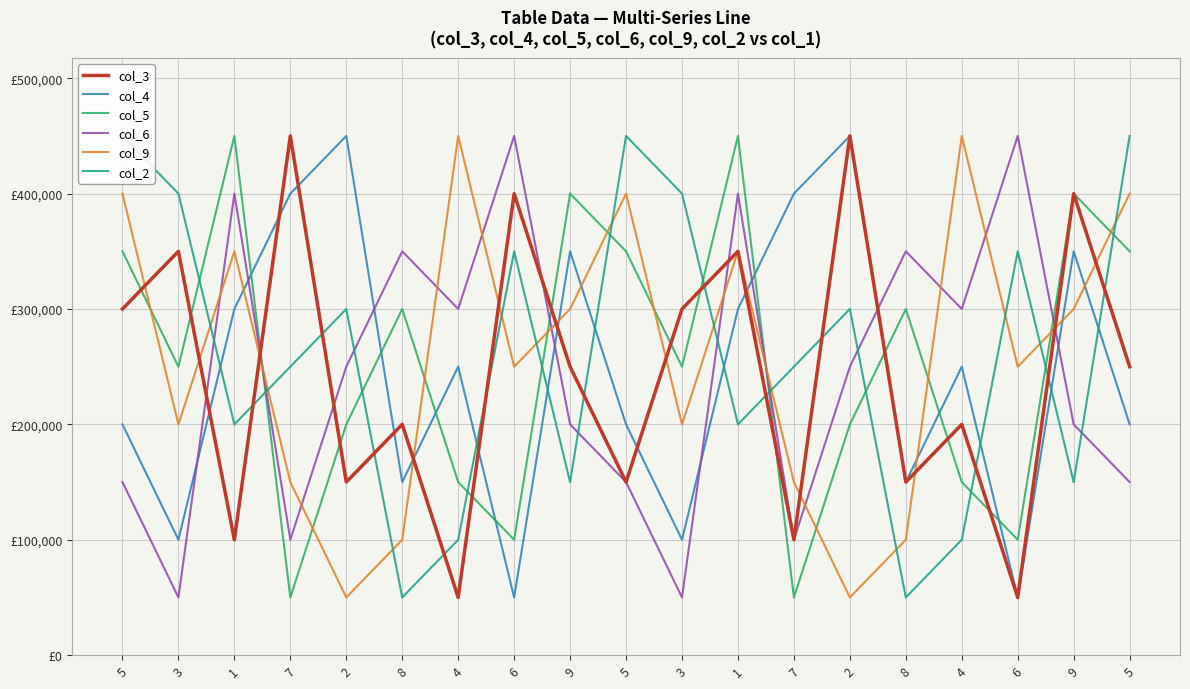

Which series changed the most between 7 and 9?

col_5